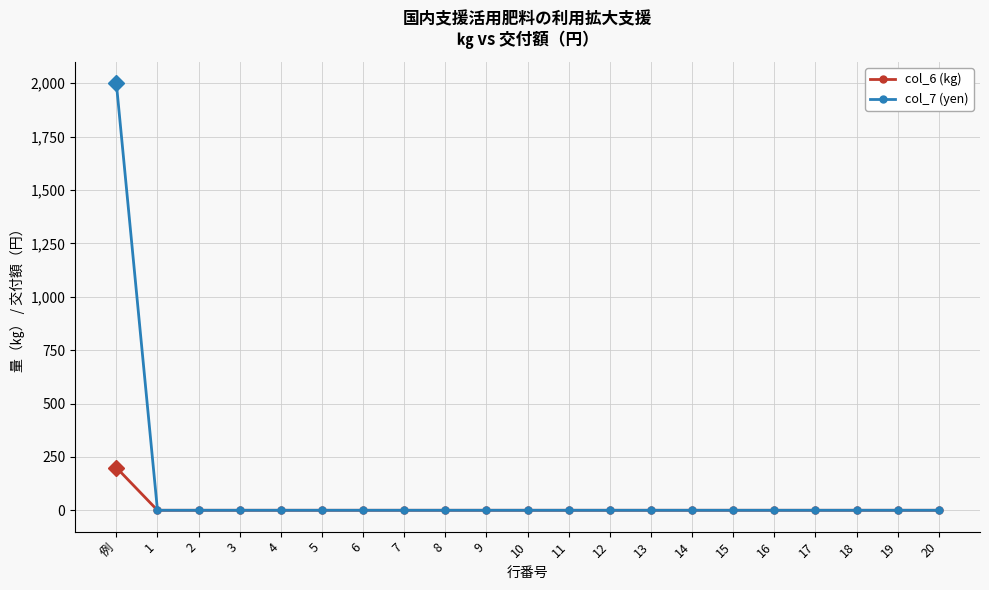

Rank the series by their maximum value, from lowest to highest.

col_6 (kg), col_7 (yen)